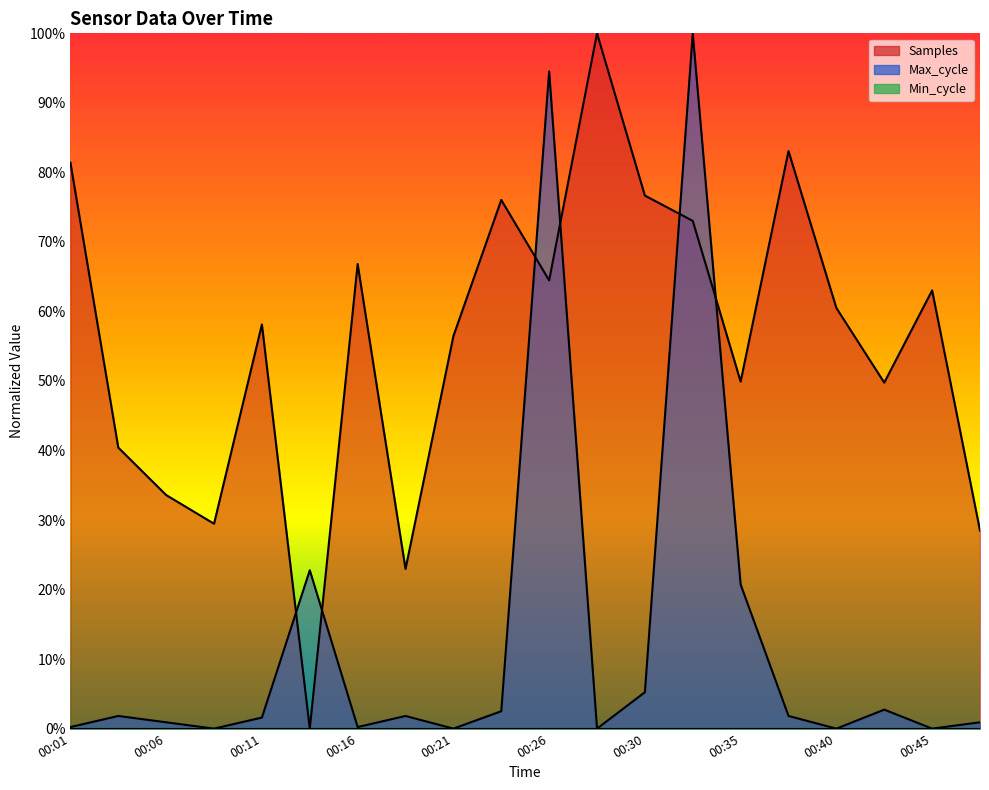

At which category does Max_cycle reach its first local peak?

00:04